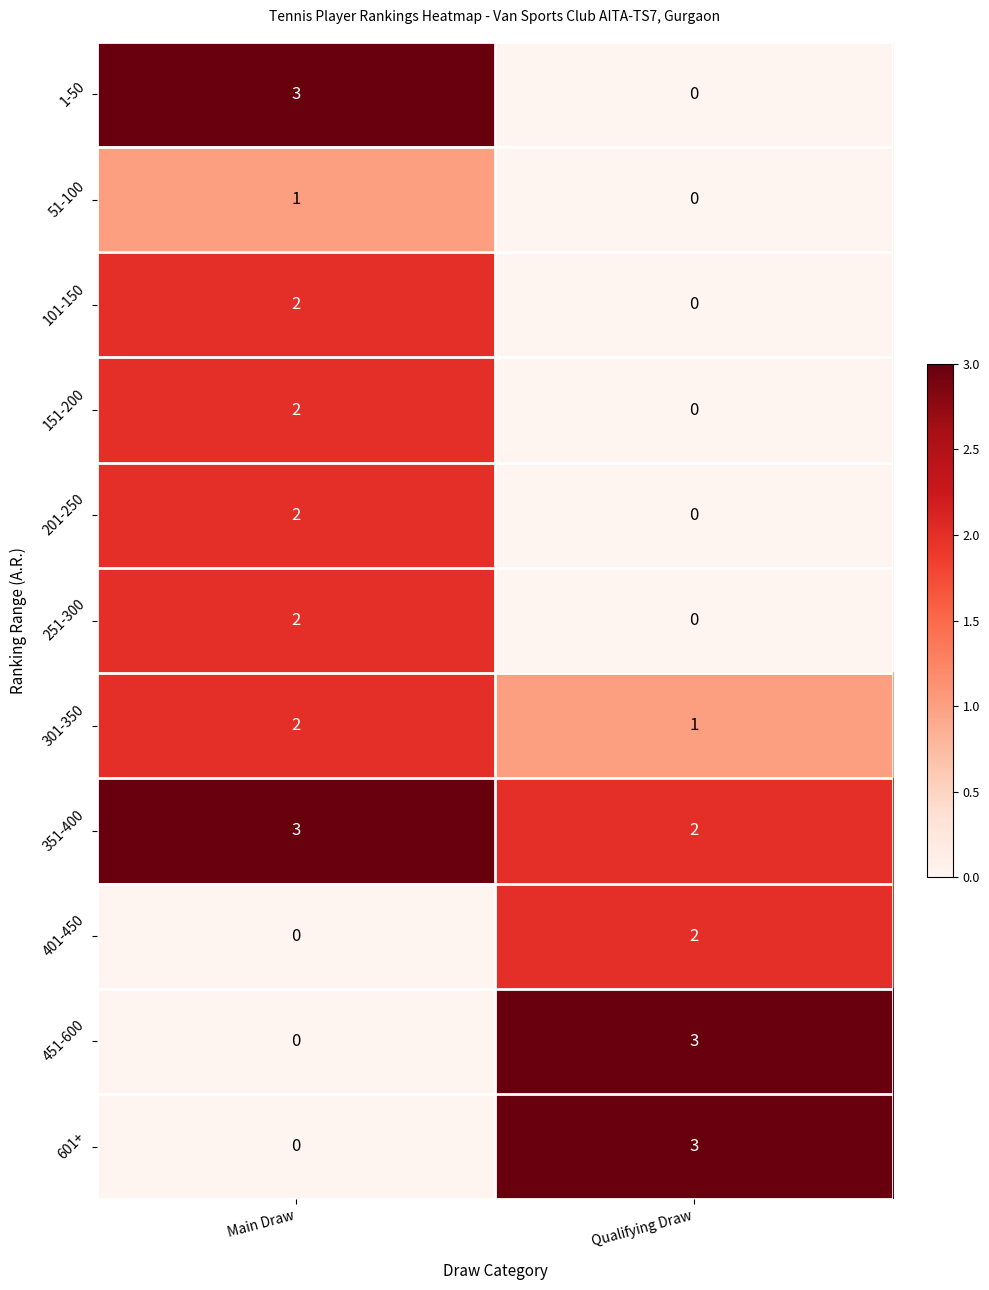

What is the greatest value displayed?

3